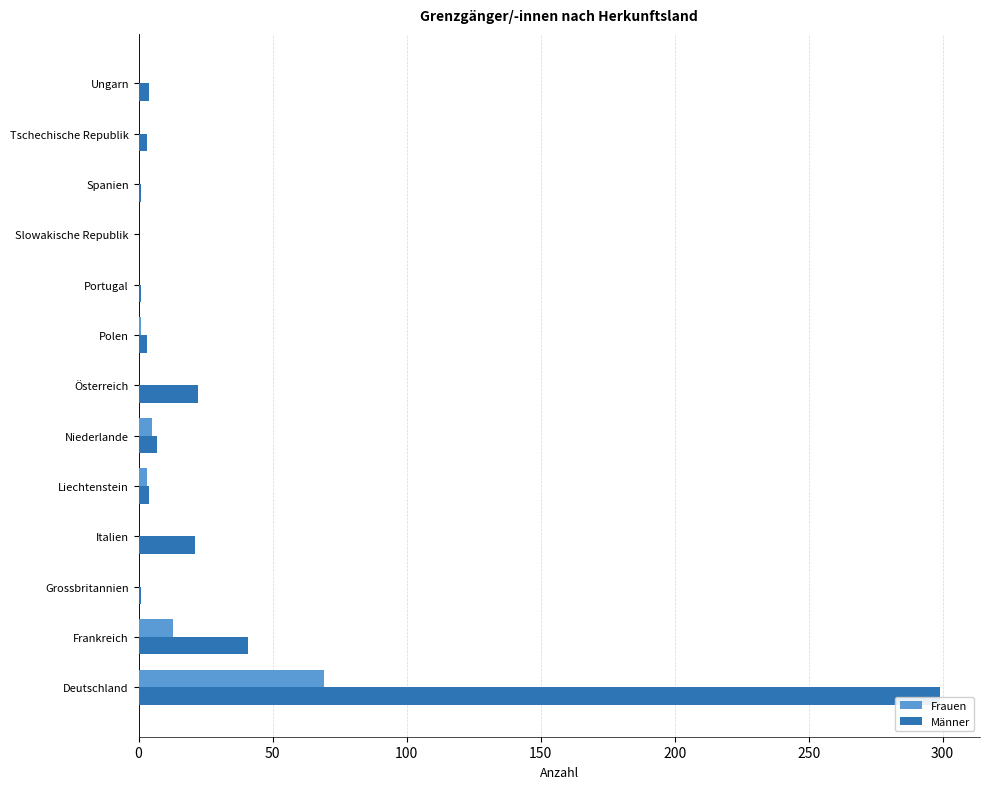

How many categories are shown in the chart?

13